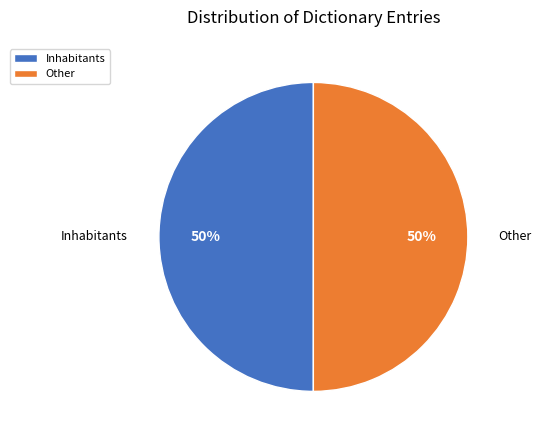

Combined, do Inhabitants and Other account for over 50%?

Yes